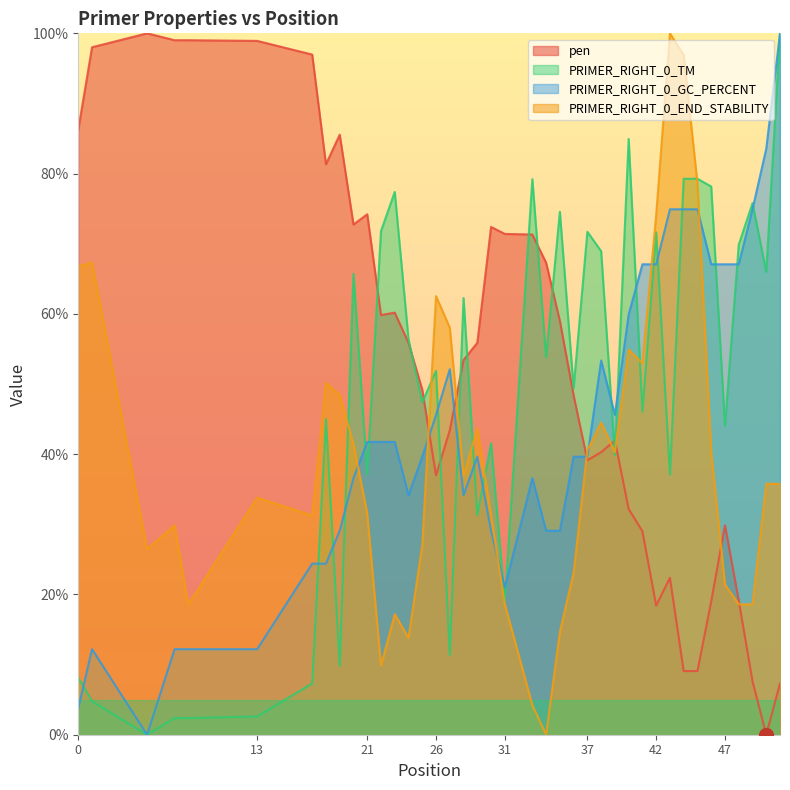

What is the value of the PRIMER_RIGHT_0_END_STABILITY point at the 22nd from the left?

4.2